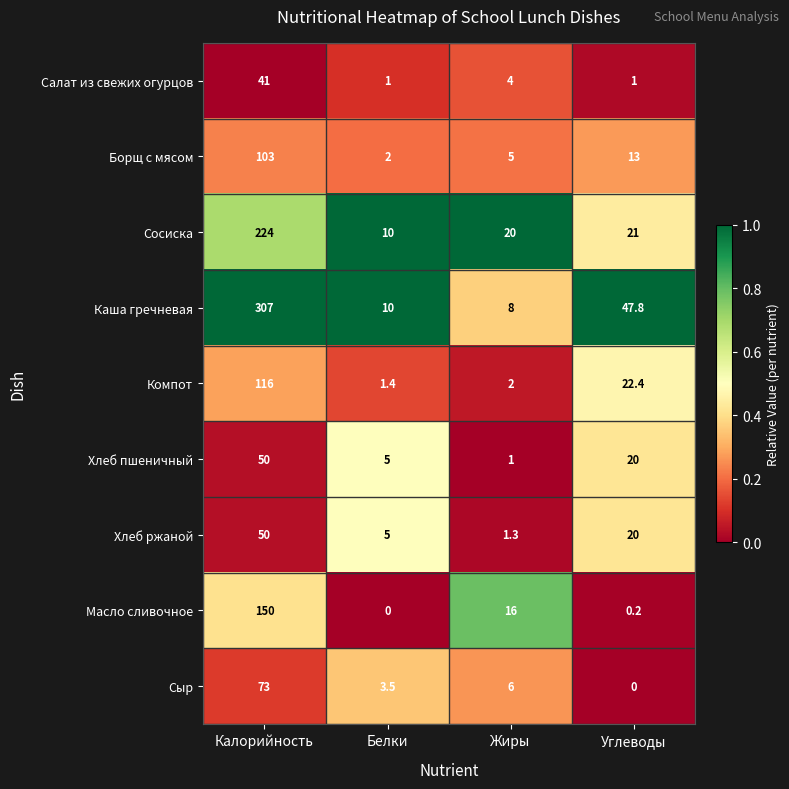

What is the total value across all series at Жиры?

63.3